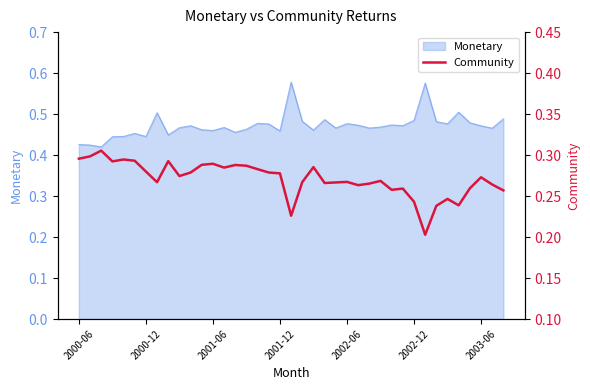

The value at 14 is 0.1. True or false?

False